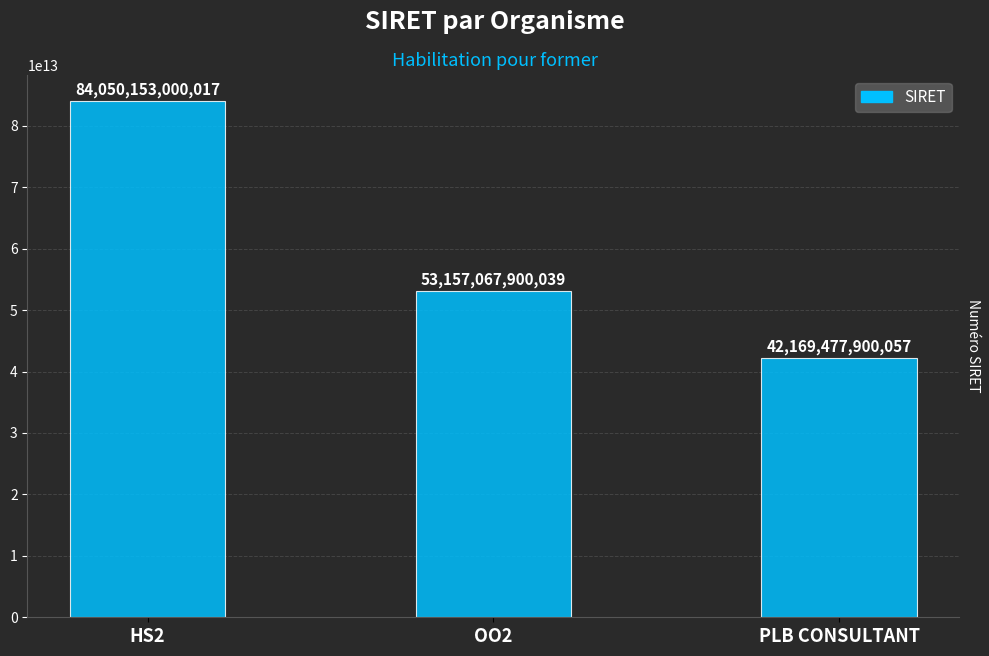

What is the change in value from OO2 to PLB CONSULTANT?

-10987589999982